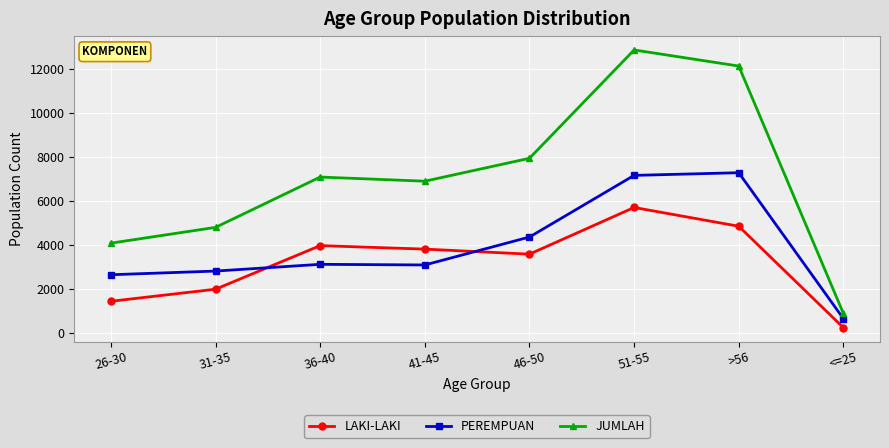

Does the chart display data point markers on the line(s)?

Yes